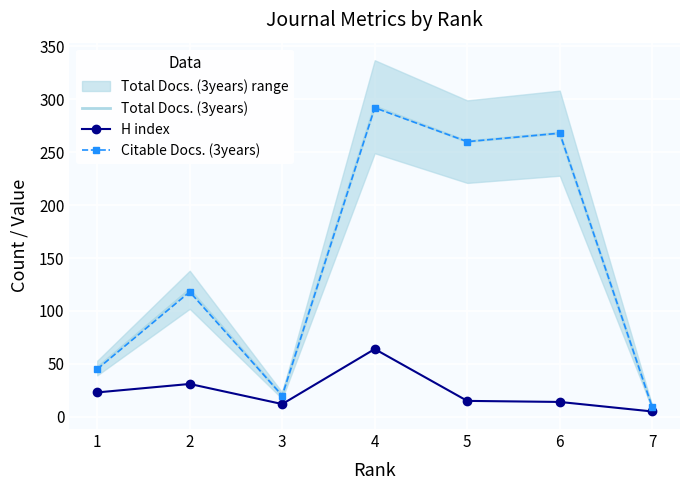

Where is the first local maximum for Citable Docs. (3years)?

2